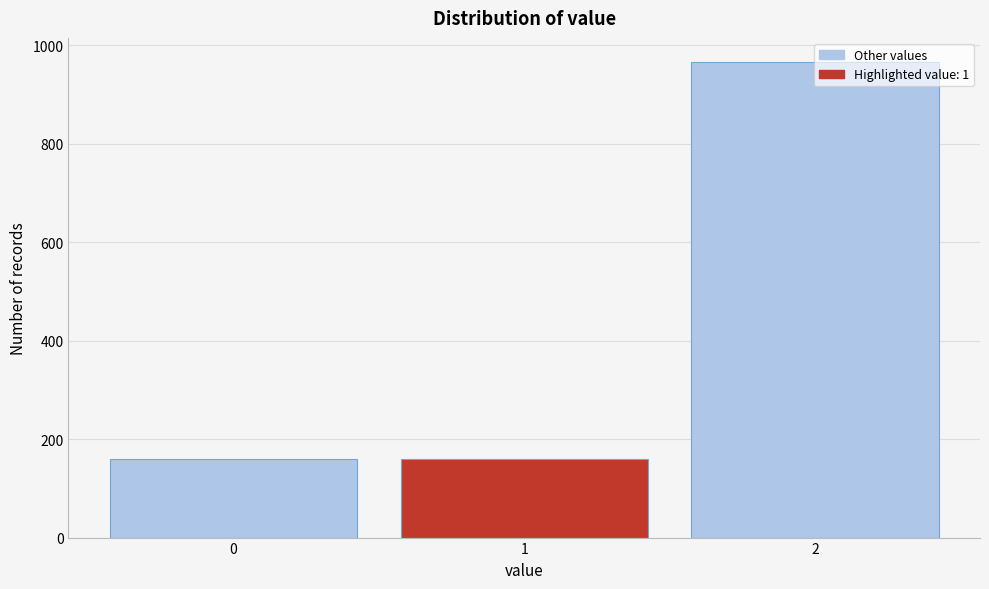

What is the value of the 2nd bar from the left?

160